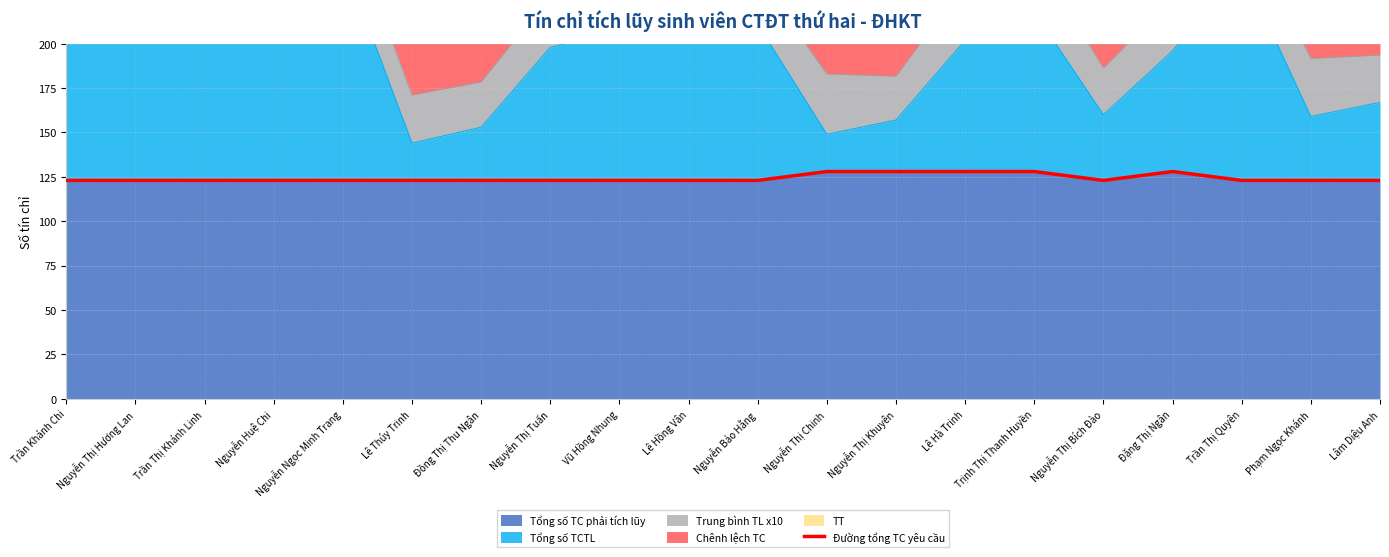

Is it true that the value at Trịnh Thị Thanh Huyền is 27?

False